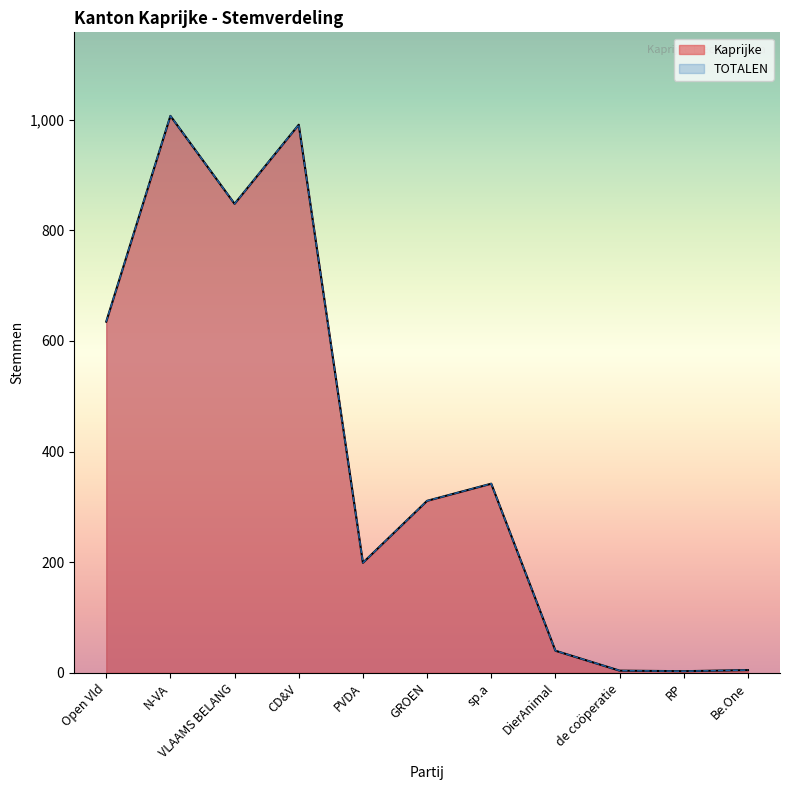

At which label is Kaprijke closest to 505?

Open Vld